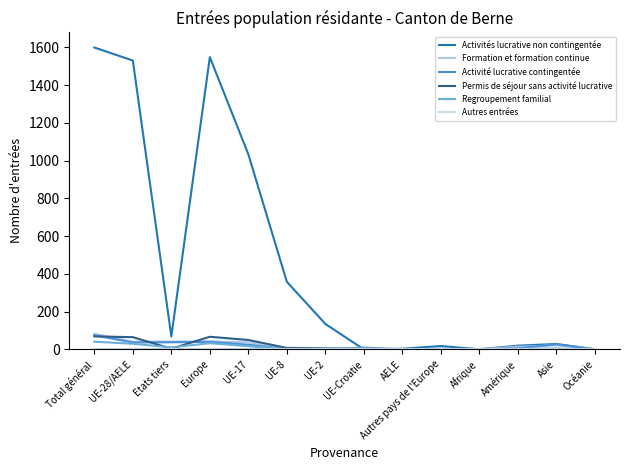

What is the difference between the Activité lucrative contingentée values at UE-17 and UE-28/AELE?

12